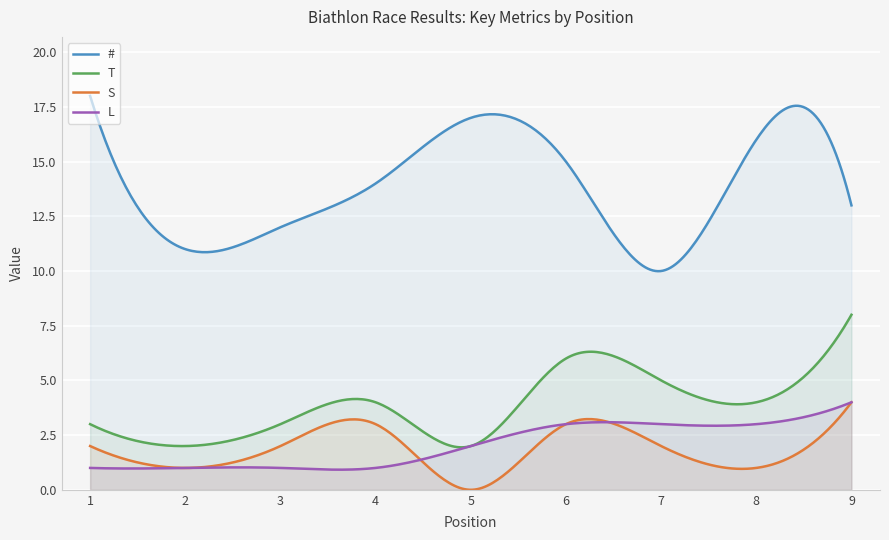

Which category has the lowest value in the # series?

7